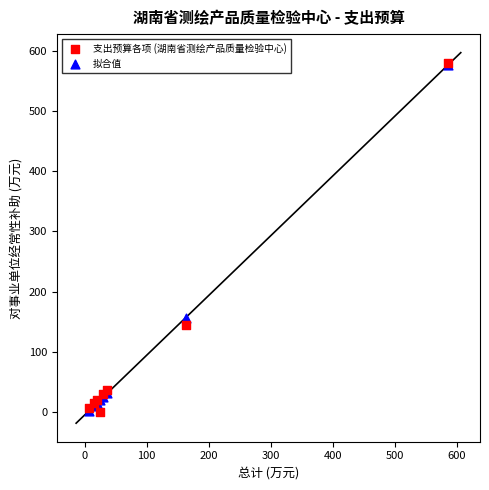

In the 拟合值 series, what Y value is closest to 289?

156.7